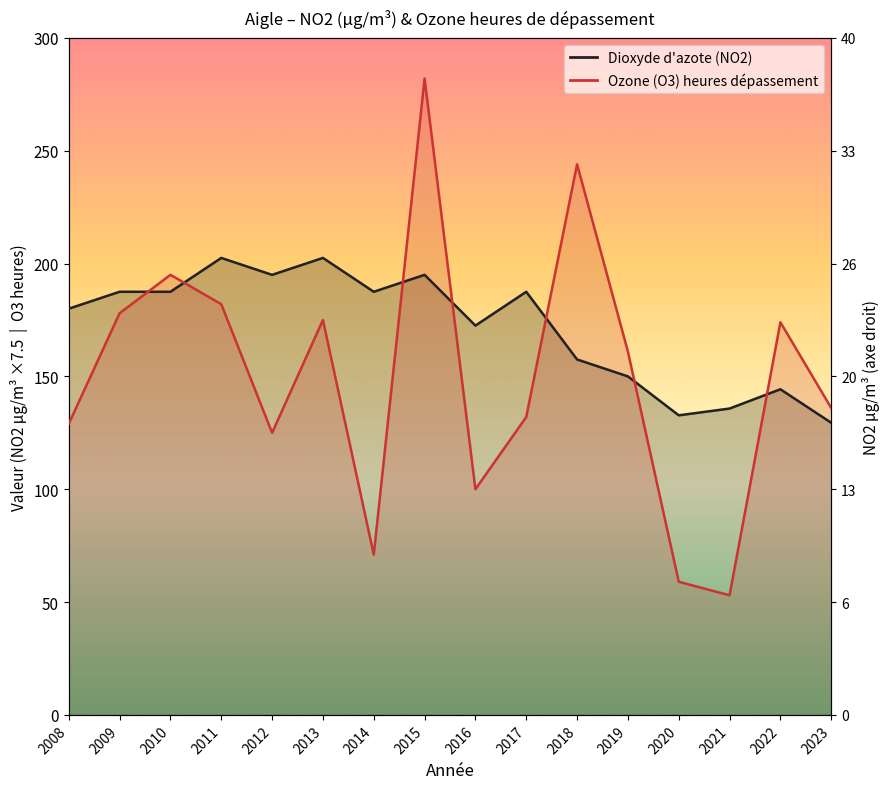

Which label corresponds to the smallest value in the chart?

2021